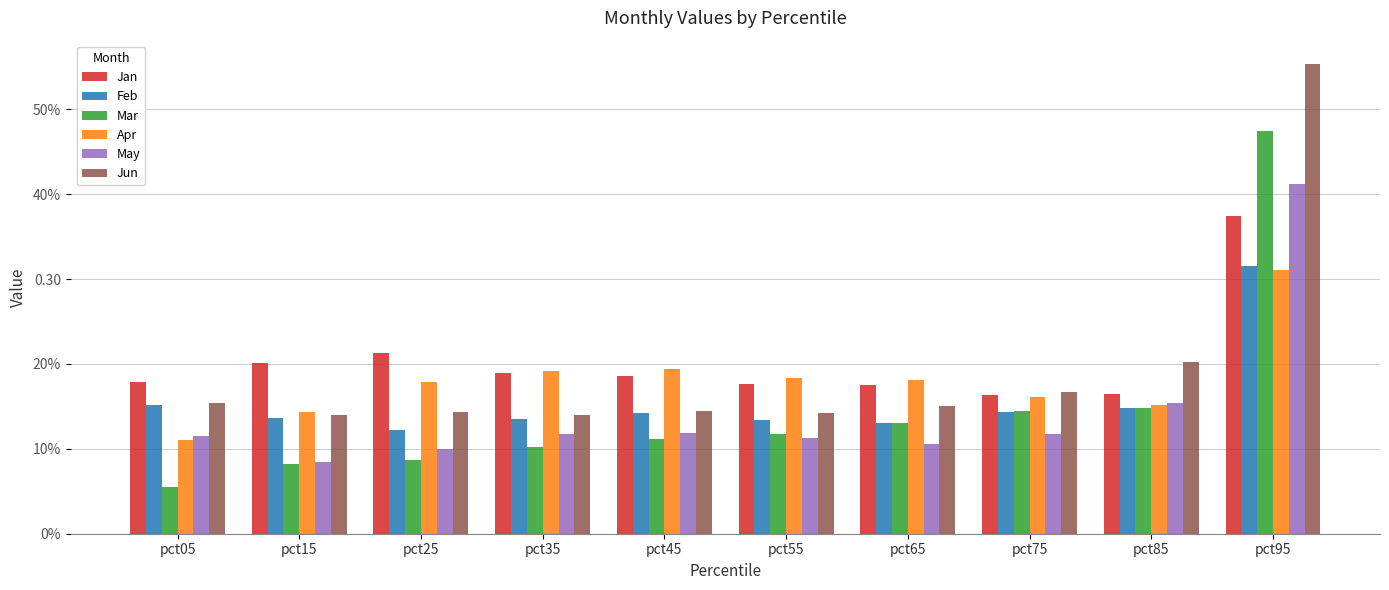

What are all the series names shown in the legend?

Jan, Feb, Mar, Apr, May, Jun